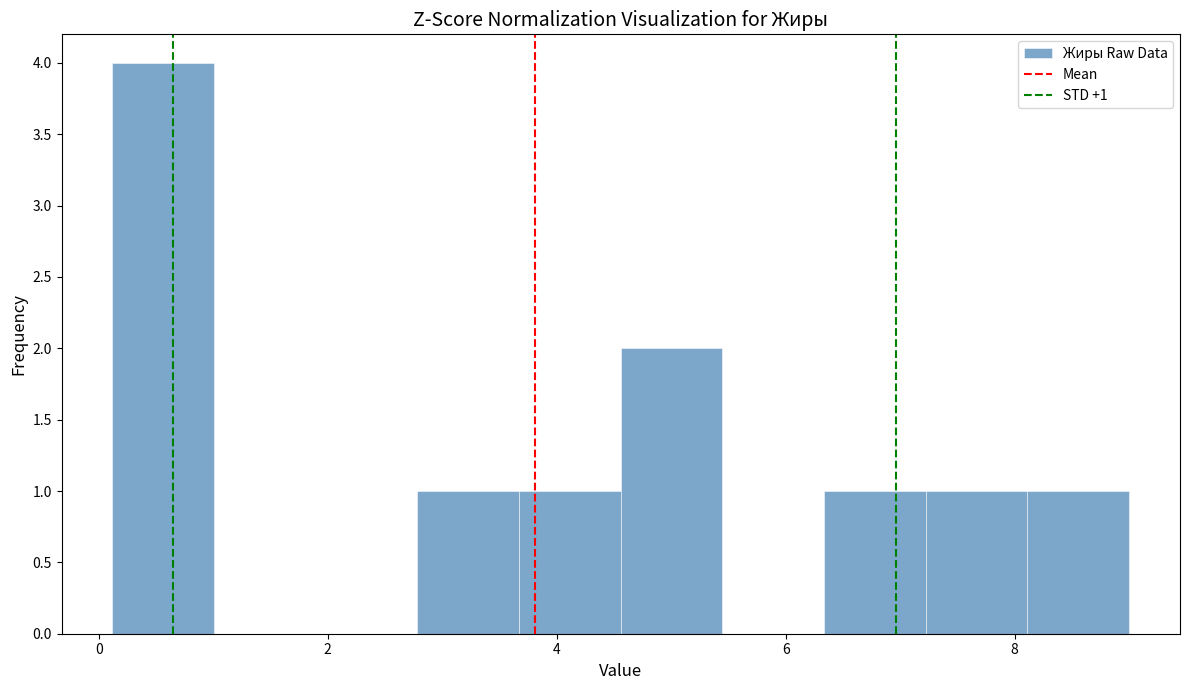

Over which range of the x-axis is the bar tallest?

0.2 to 1.0